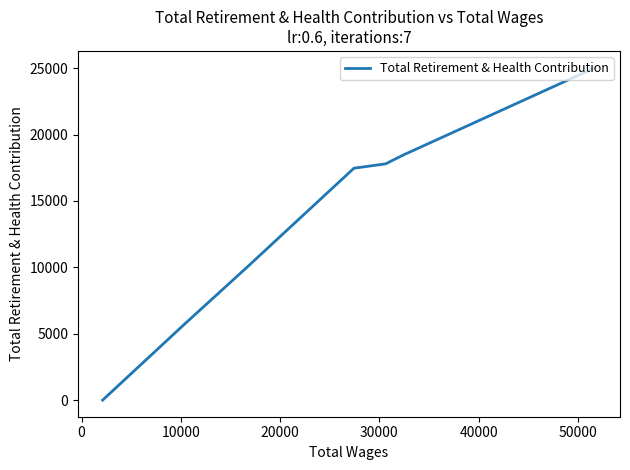

True or false: the data shows 23470 at 20000.

False